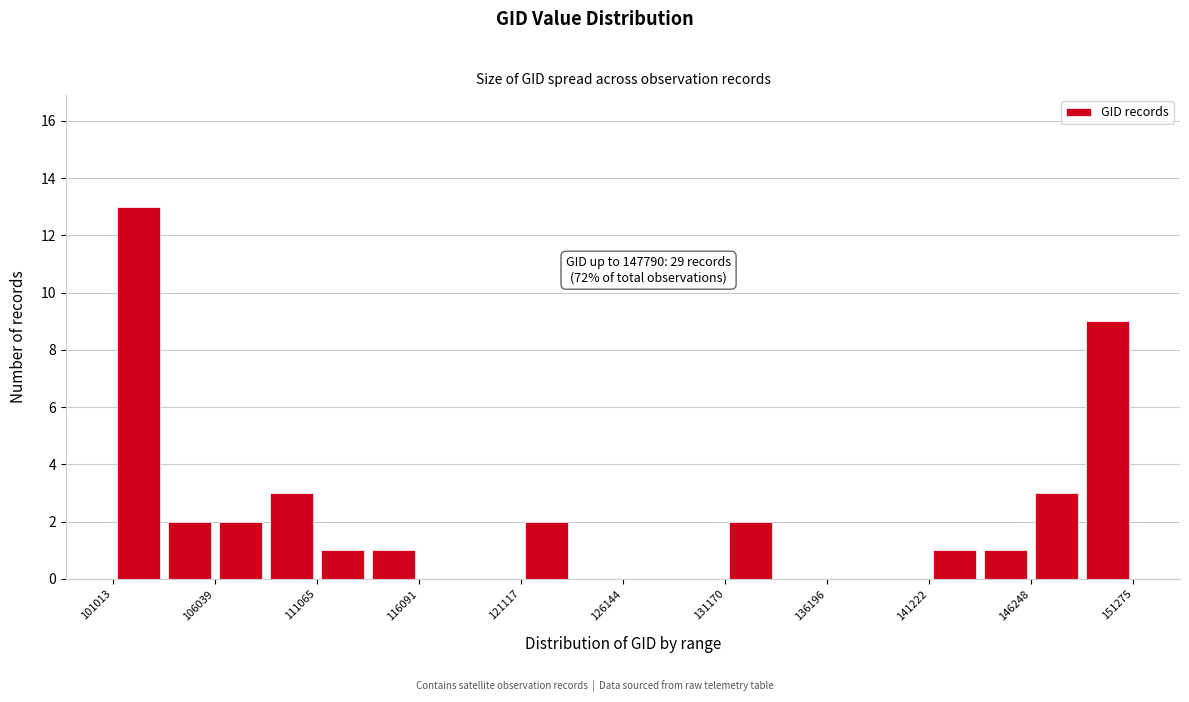

Around what value on the x-axis is the tallest bar? Give the approximate position of its centre, as read against the axis.

102000